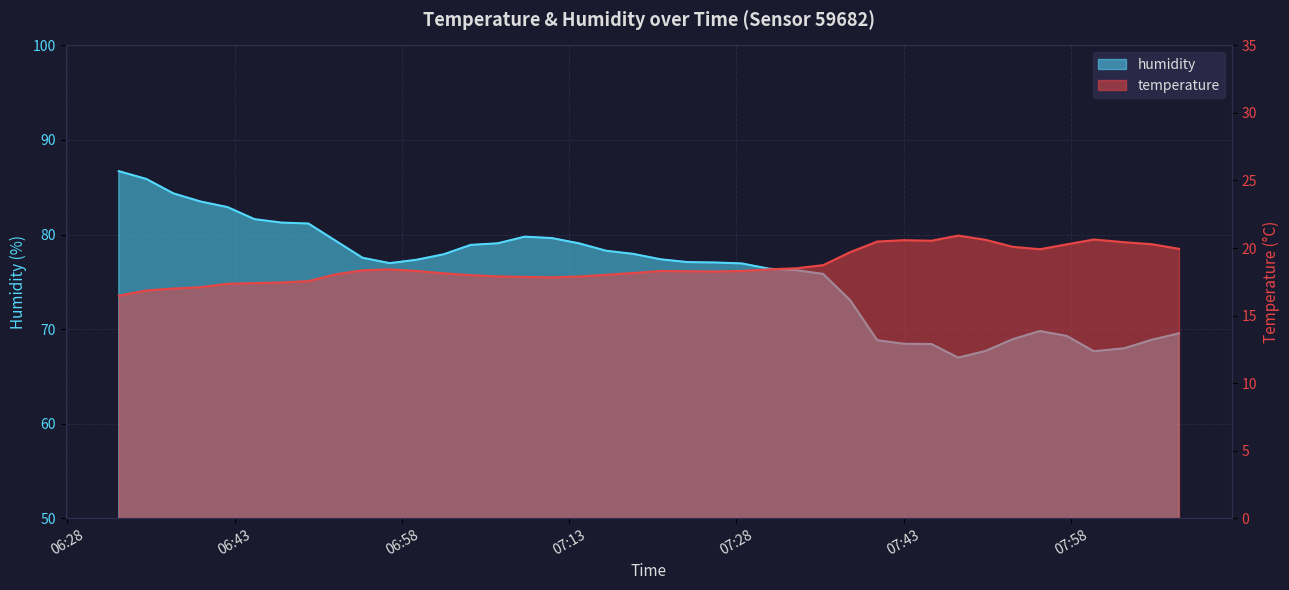

The value of temperature at 07:13 is 8.6. True or false?

False